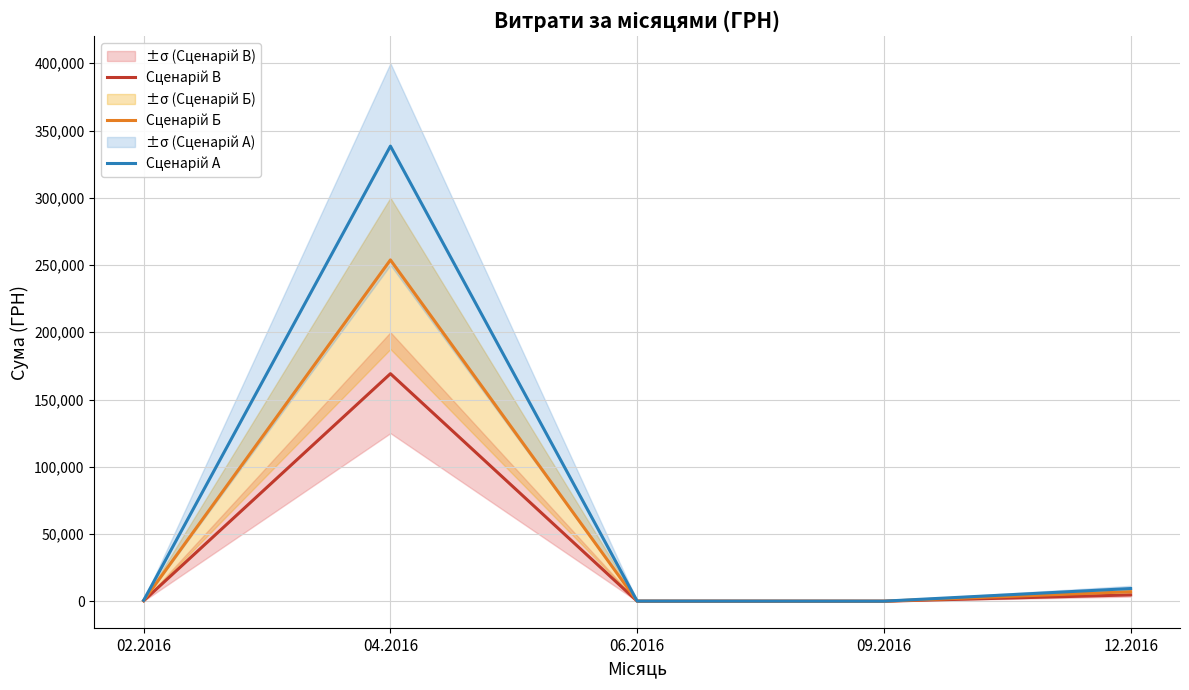

True or false: Сценарій Б and Сценарій В intersect in this chart.

False